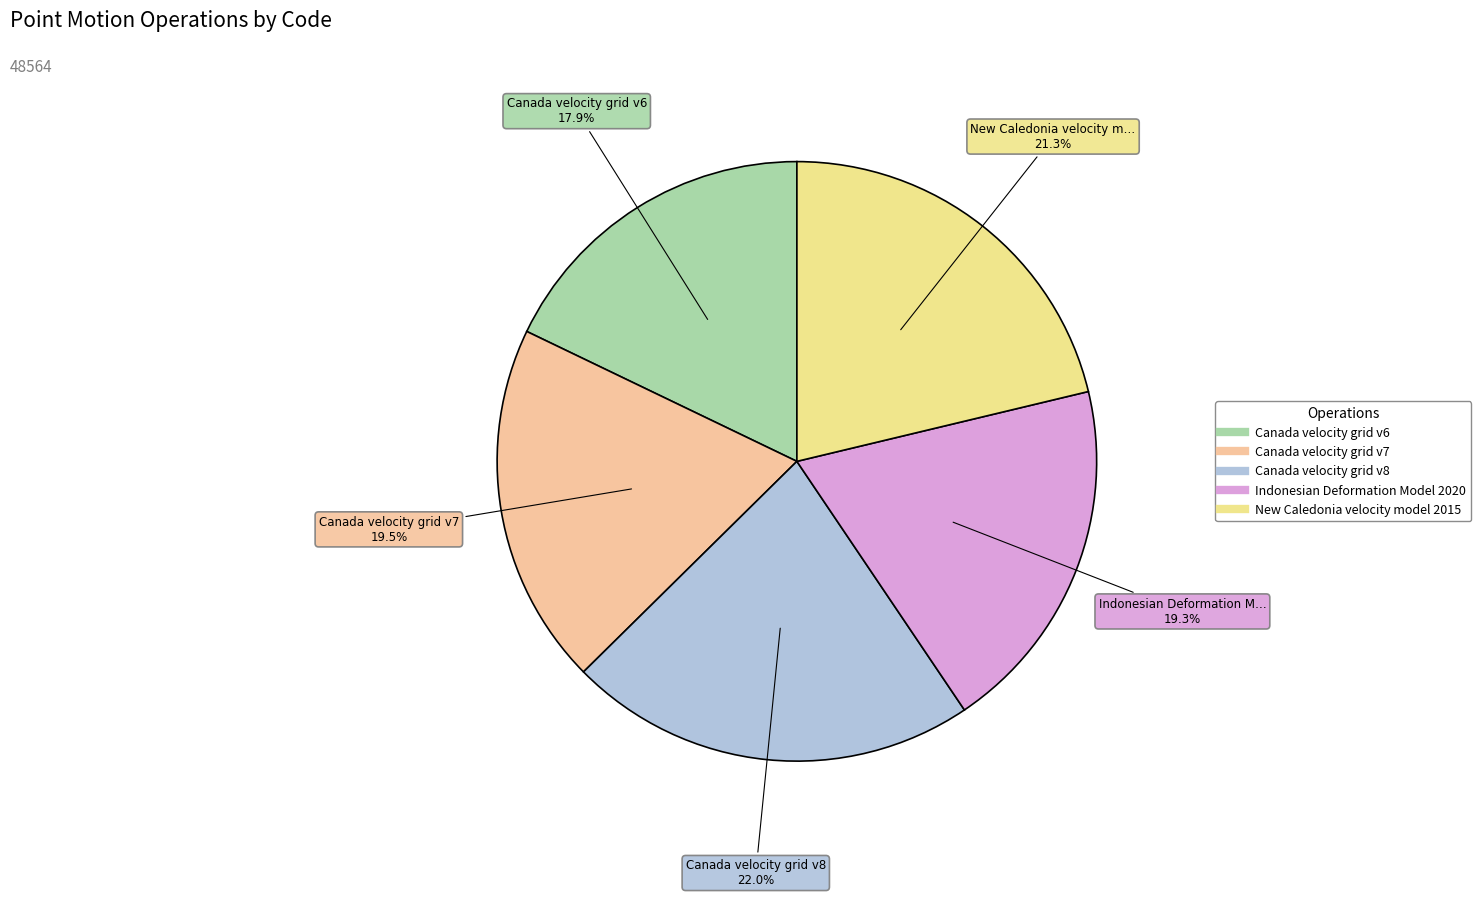

How many slices are in this pie chart?

5